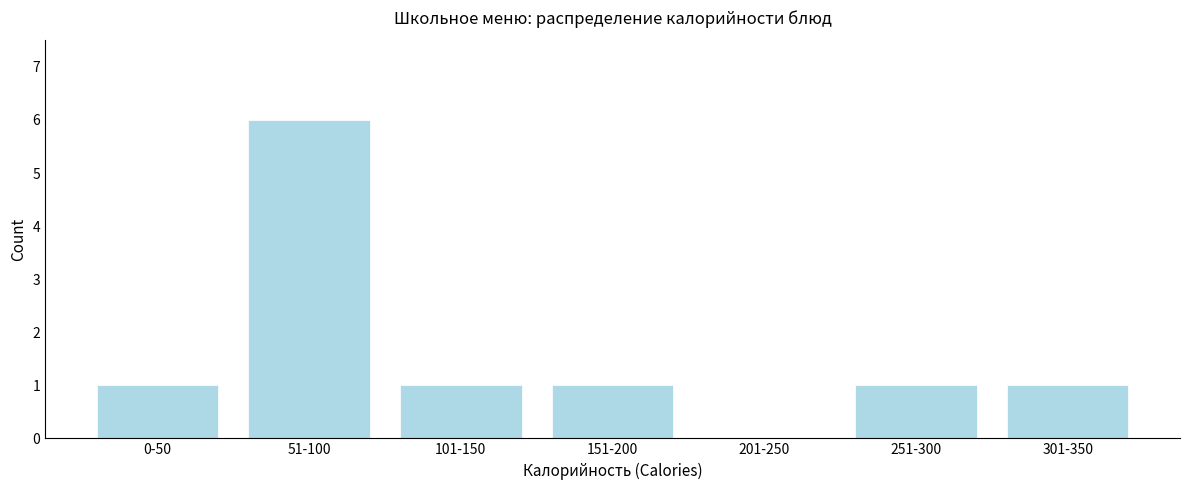

Reading left to right, list all the values displayed in this chart.

0-50=1	51-100=6	101-150=1	151-200=1	201-250=0	251-300=1	301-350=1